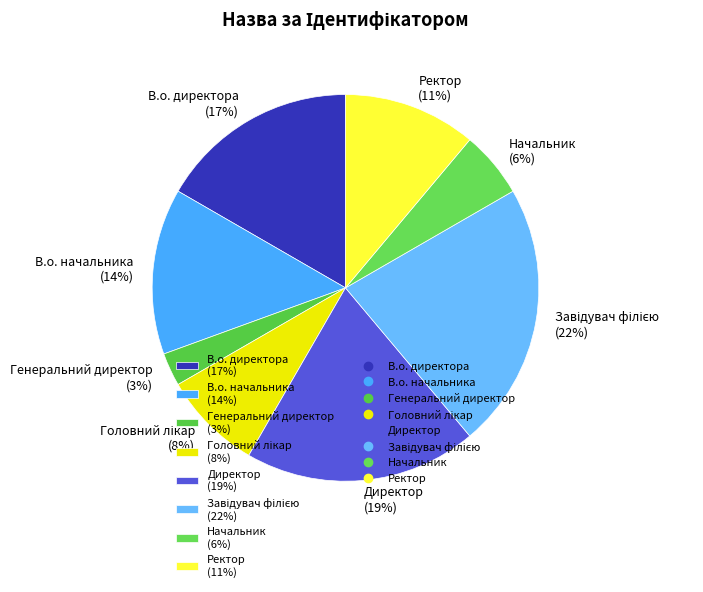

What percentage is the В.о. директора slice, to the nearest percent?

17%